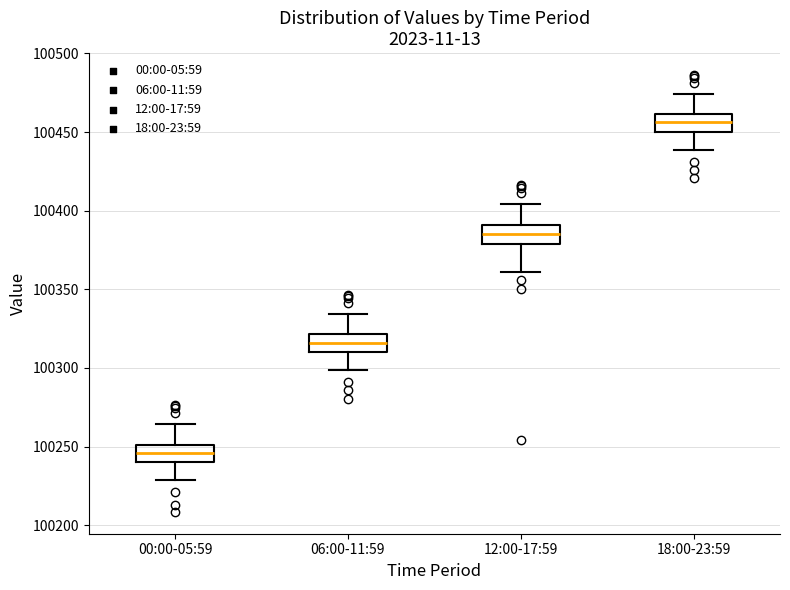

Where does the median line of the box for 06:00-11:59 sit on the y-axis? The values are not printed on the chart, so give them approximately, as read against the axis.

100315